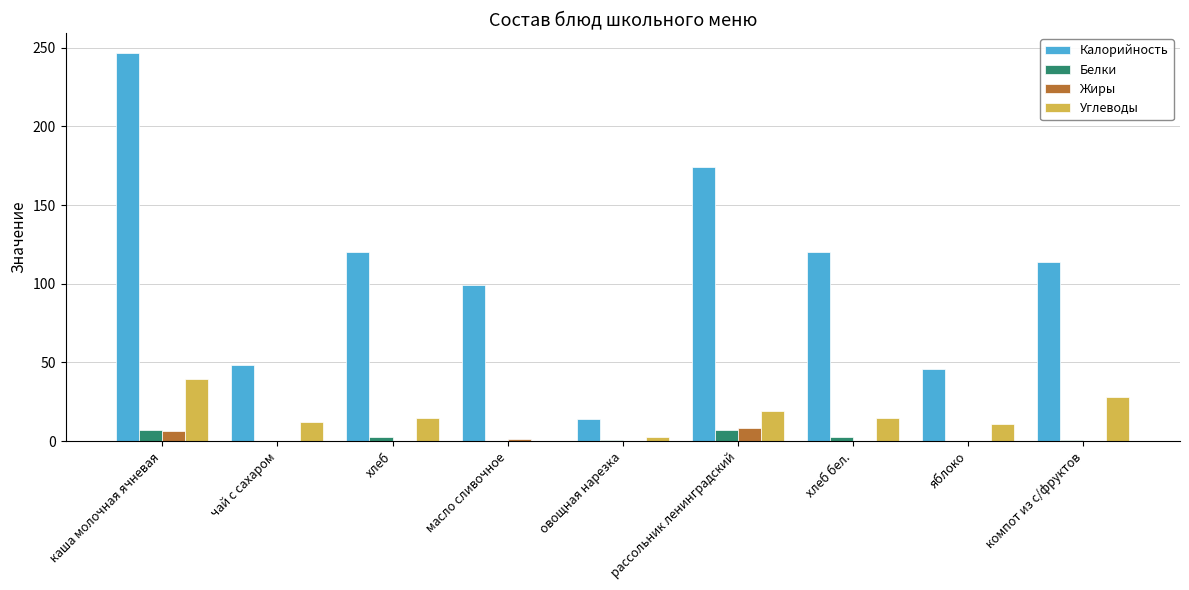

How many values in the Углеводы series exceed 14?

5